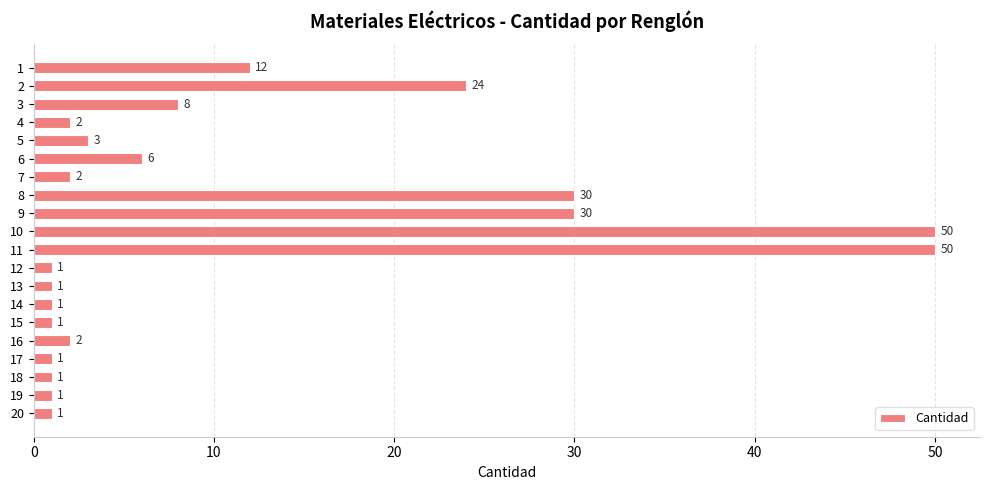

What is the value of the 16th bar from the top?

2